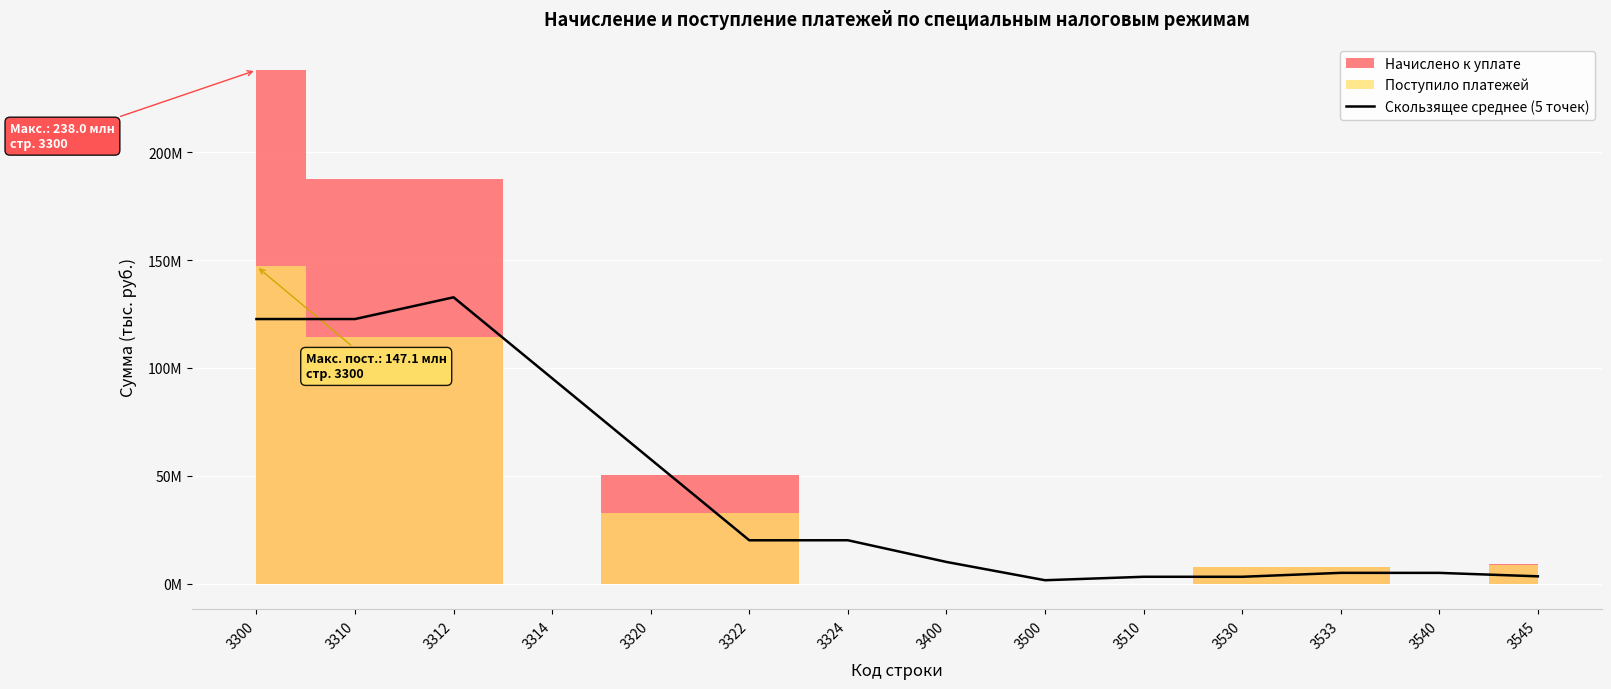

What is the change in value from 3324 to 3510?

-16923519.6